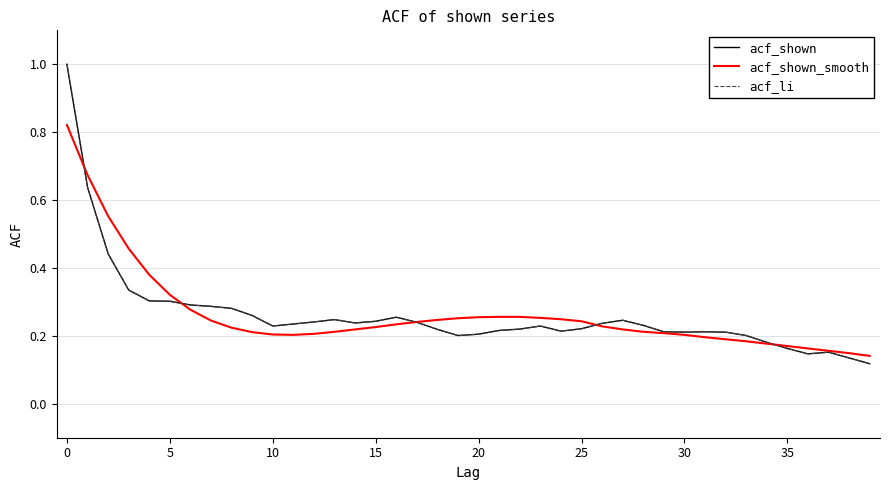

Rank the series by their maximum value, from highest to lowest.

acf_shown, acf_li, acf_shown_smooth